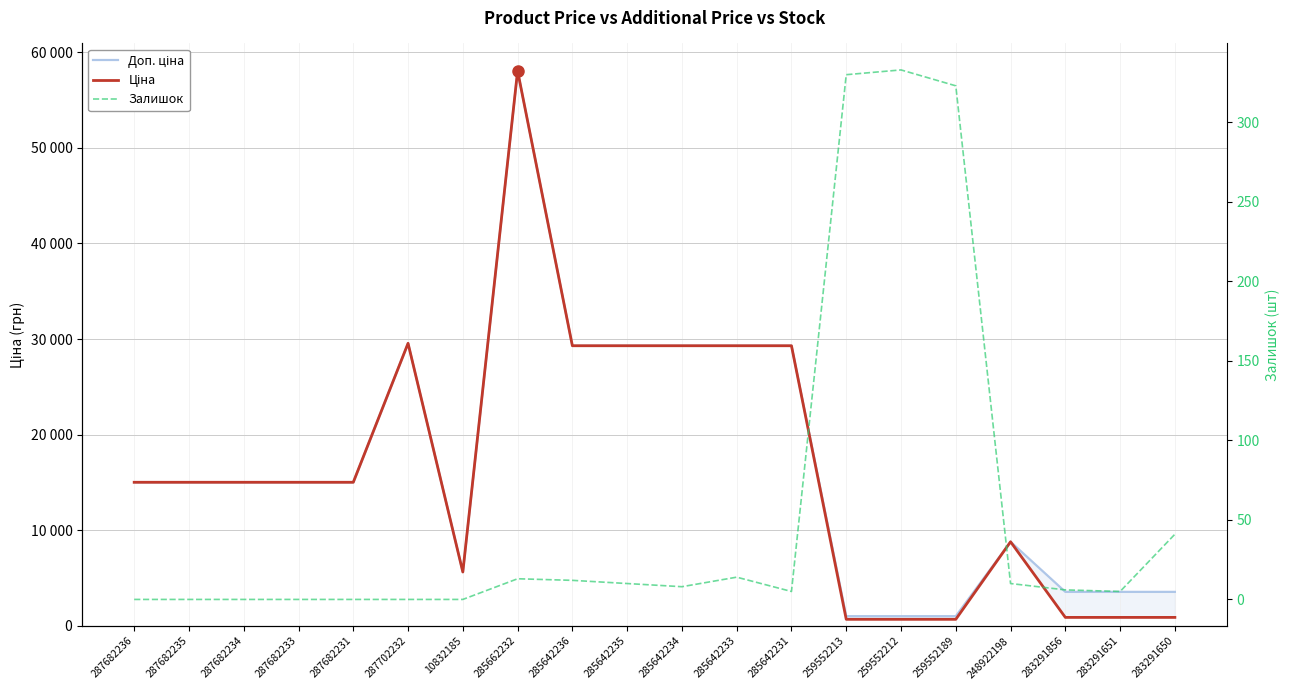

True or false: Доп. ціна and Ціна cross at least once.

False